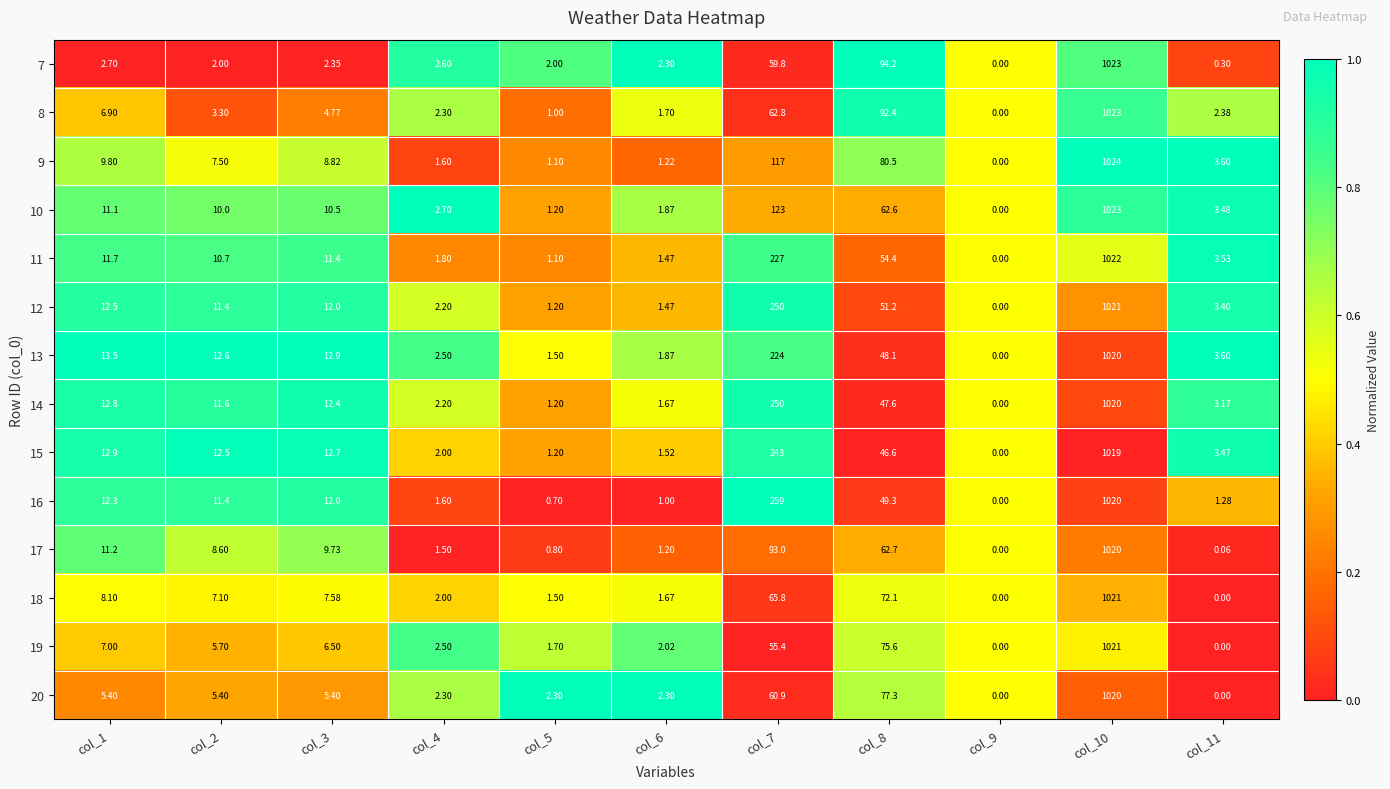

Rank the series at col_8 from highest to lowest value.

7, 8, 9, 20, 19, 18, 17, 10, 11, 12, 16, 13, 14, 15